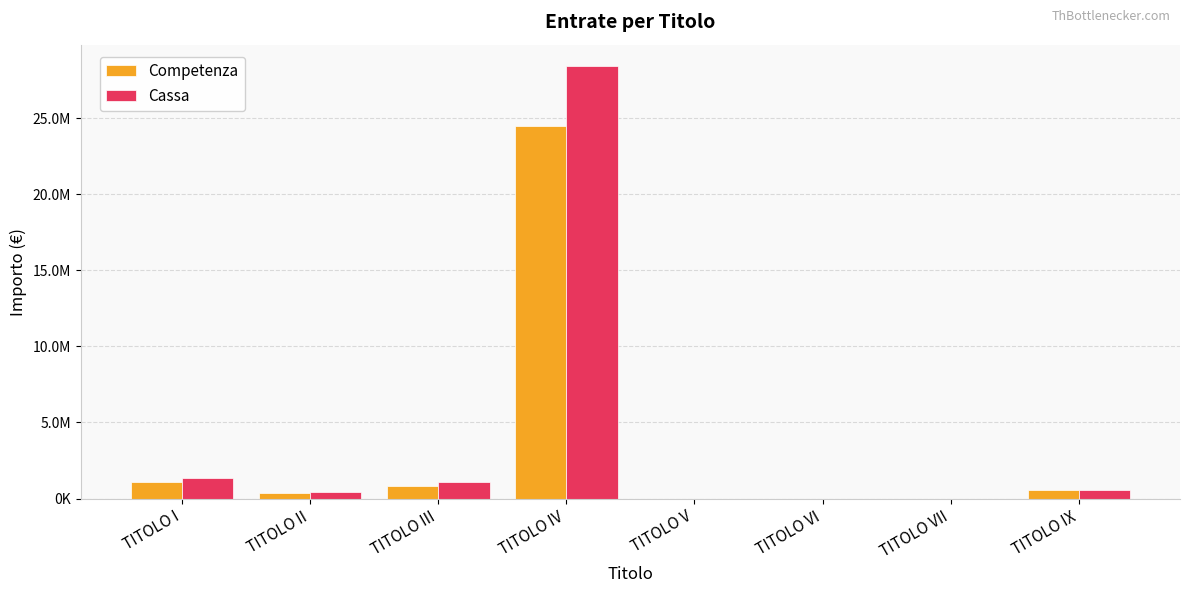

Where is Competenza nearest to the value 12242523?

TITOLO I